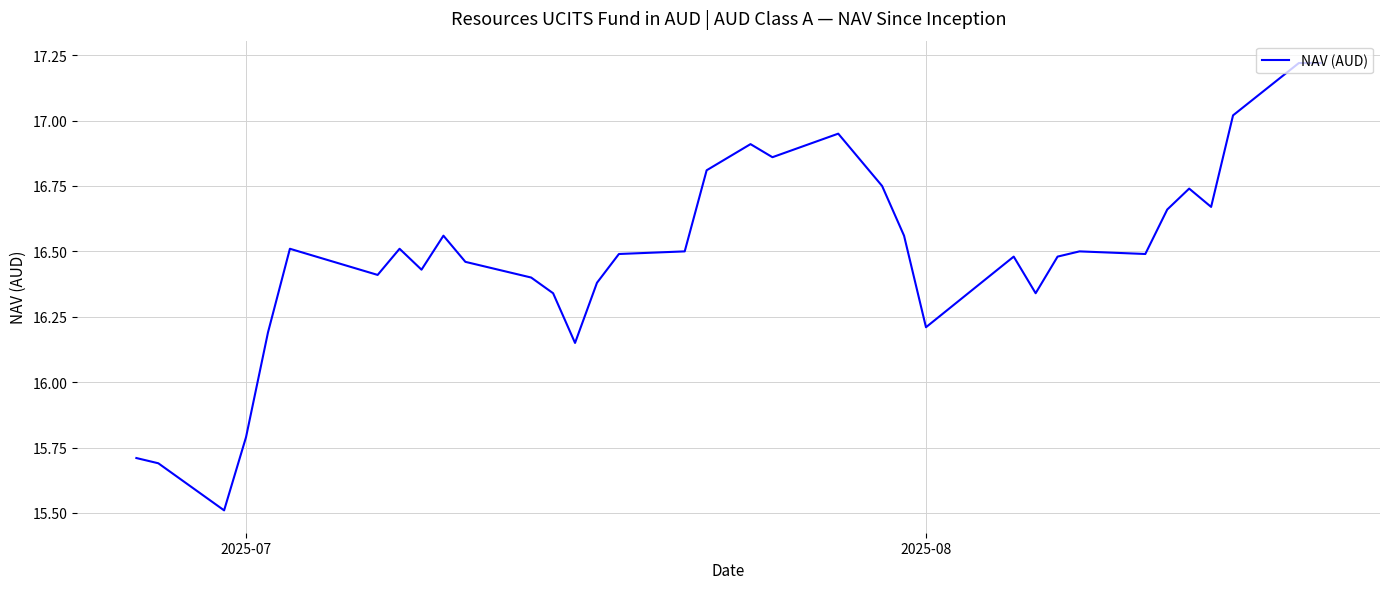

What is the difference between the maximum and minimum values?

1.7